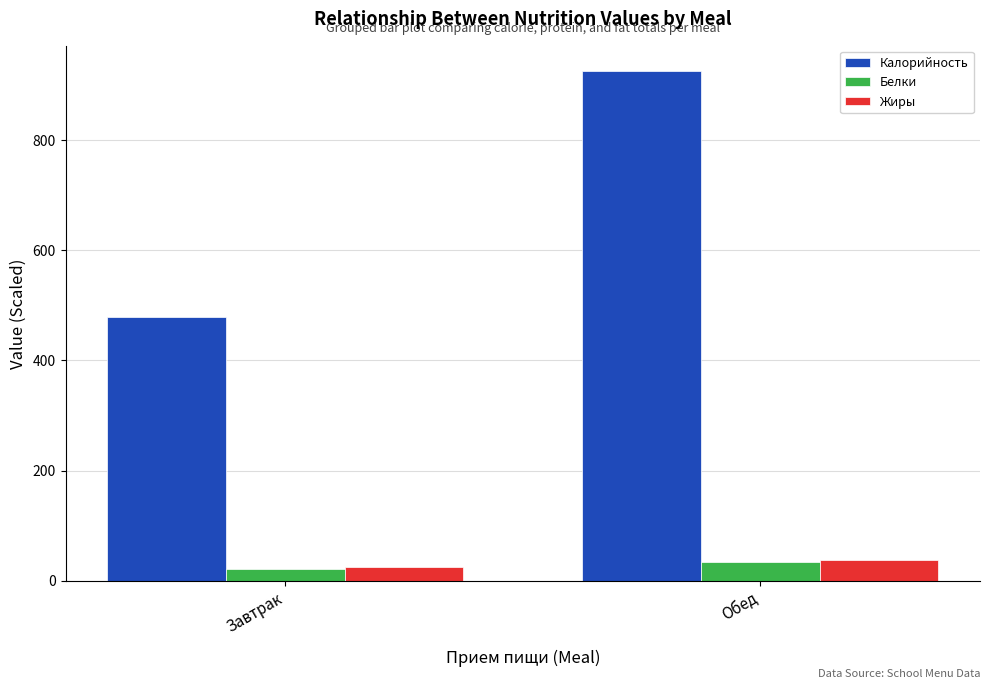

At how many categories does at least one series exceed 203?

2